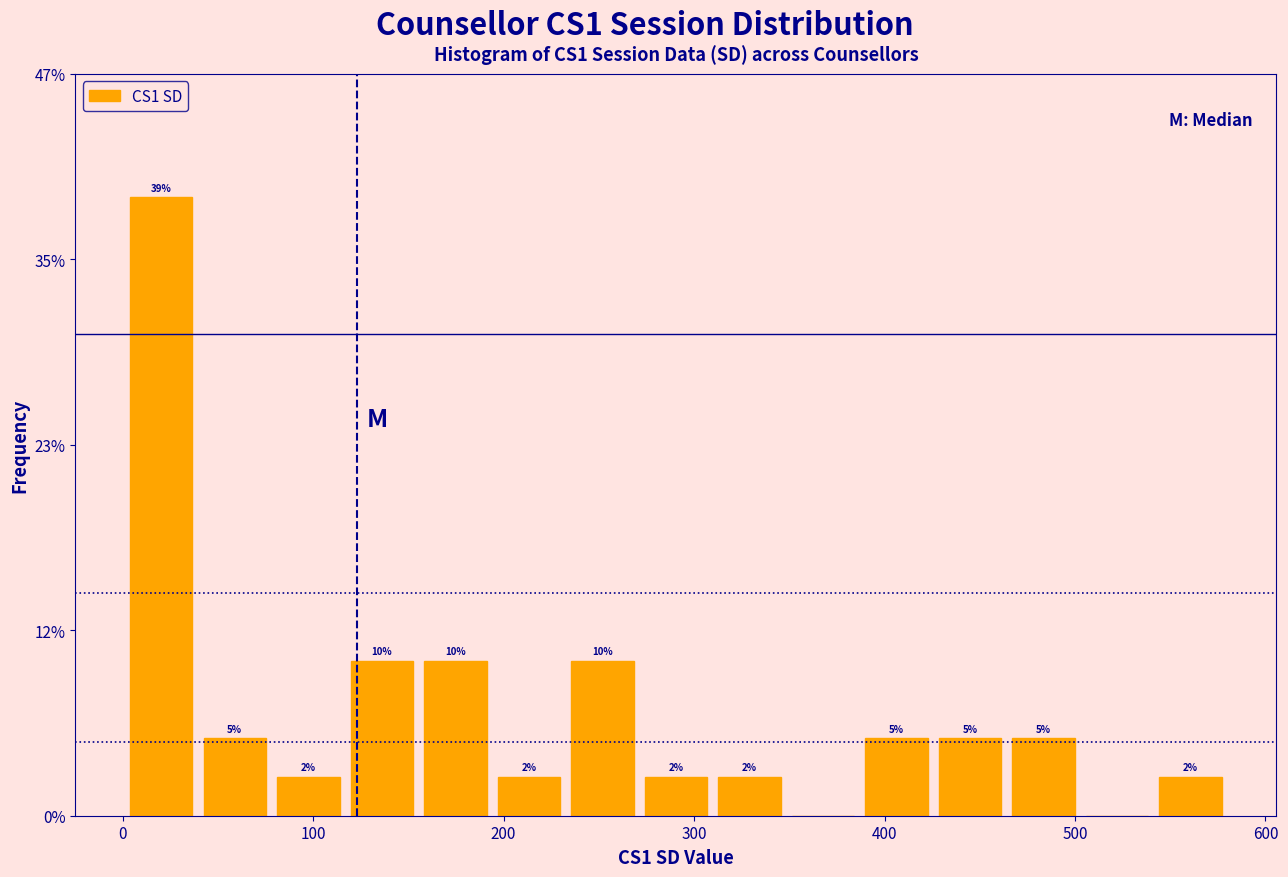

Around what value on the x-axis is the tallest bar? Give the approximate position of its centre, as read against the axis.

20